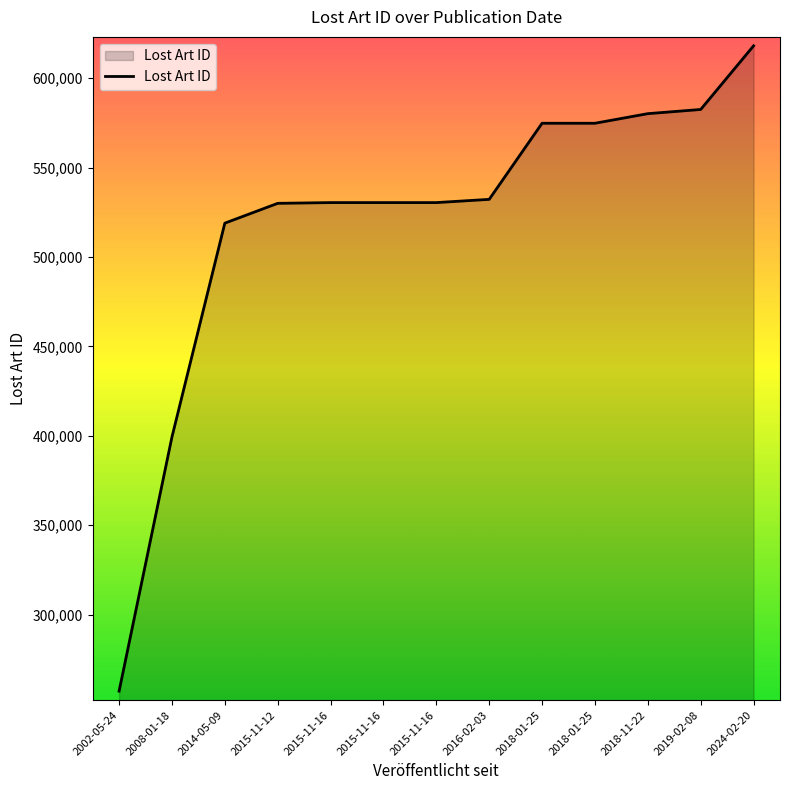

At which category does the data reach its first local valley?

2015-11-16